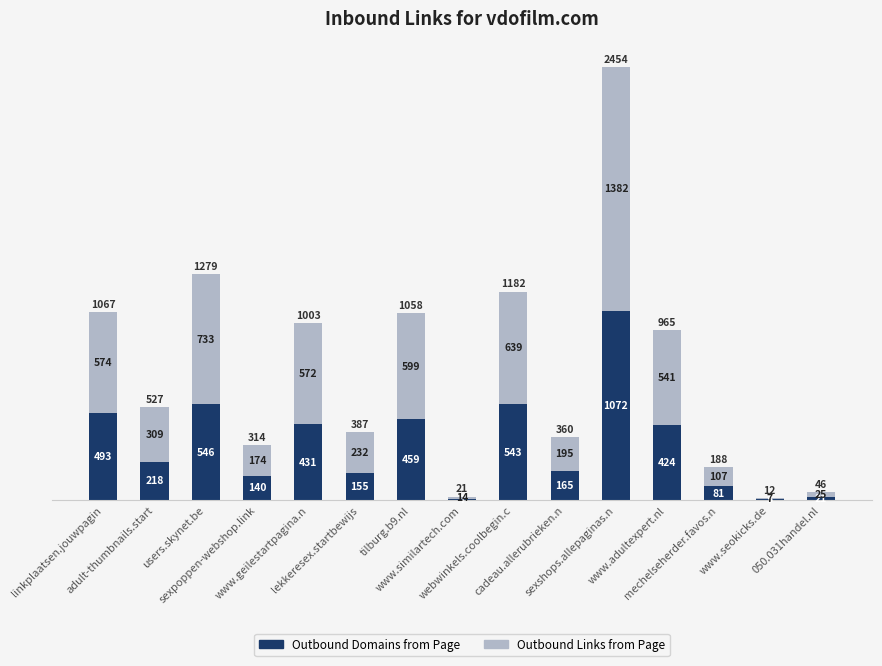

Count the number of data series in this chart.

2